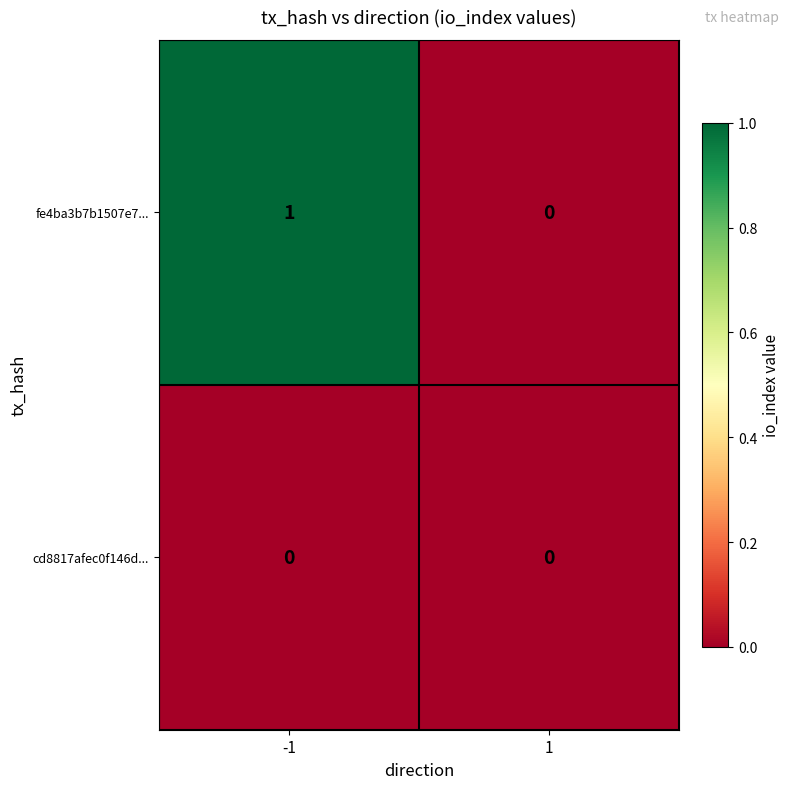

Which series has the largest total across all categories?

fe4ba3b7b1507e7...